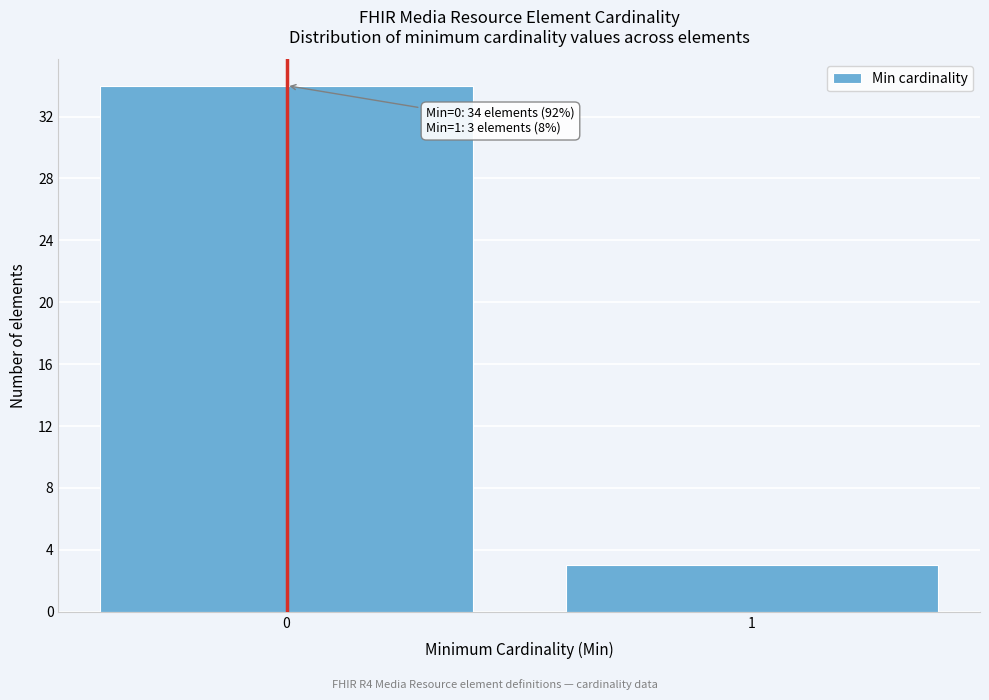

Reading right to left, what are all the values shown in this chart?

1=3	0=34